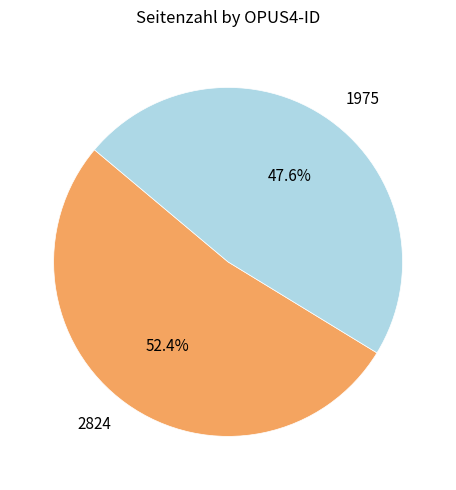

True or false: 1975 accounts for 53% of the total.

False